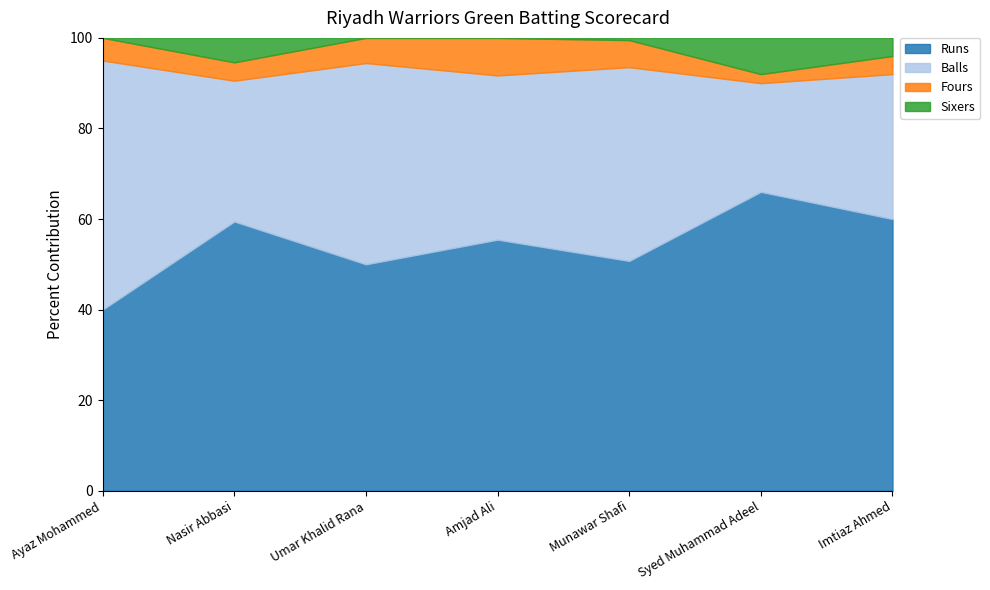

Reading right to left, what are all the values shown in this chart?

Runs: 15	33	102	107	27	44	8
Balls: 8	12	86	70	24	23	11
Fours: 1	1	12	16	3	3	1
Sixers: 1	4	1	0	0	4	0